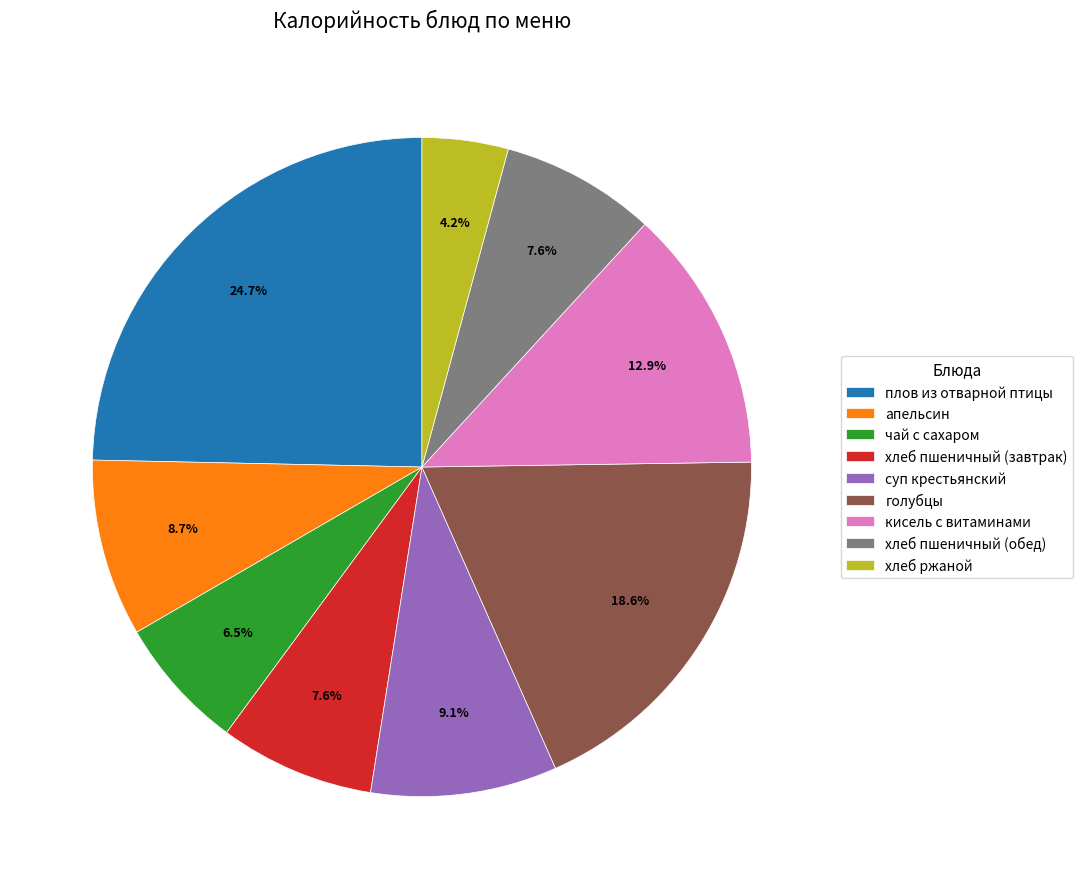

Is there a majority slice in this chart?

No